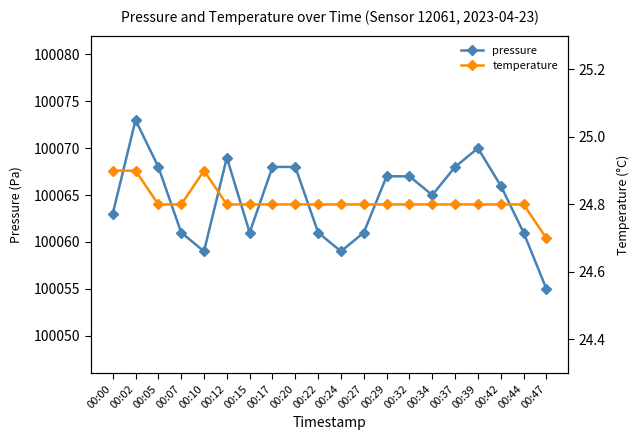

What is the total value across all series at 00:32?

100091.8